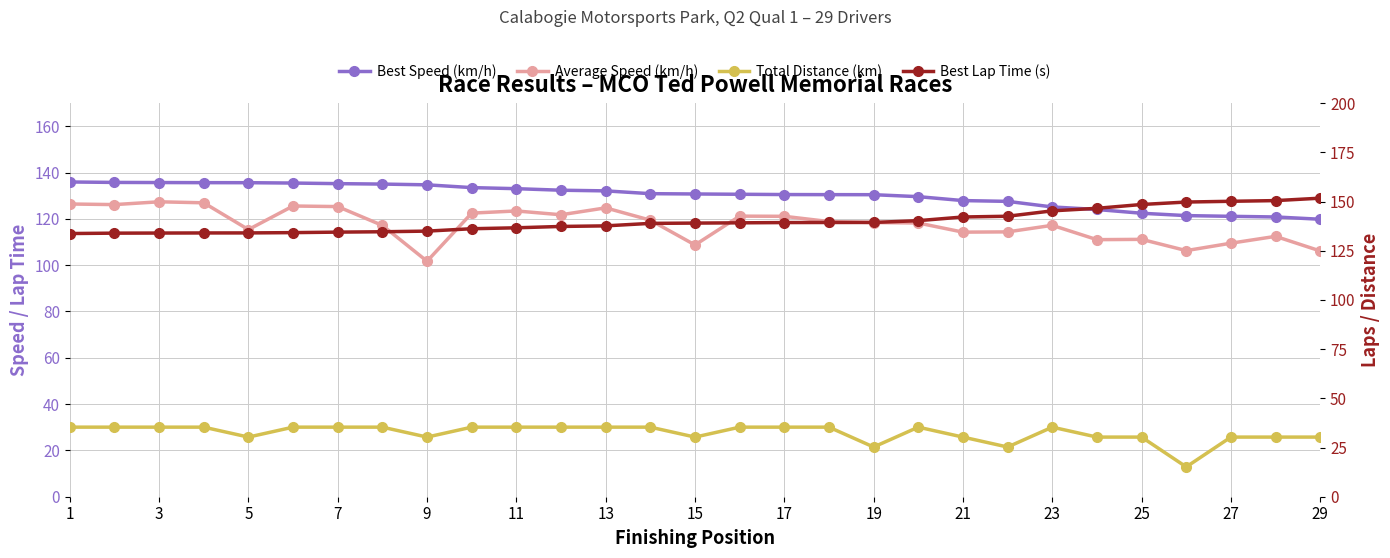

At how many categories does at least one series exceed 145?

7